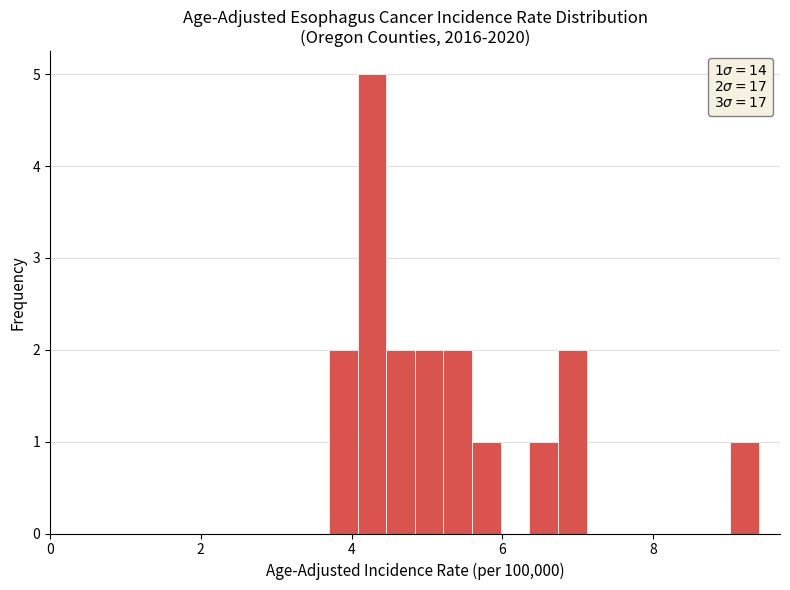

Read against the x-axis, roughly where is the centre of the tallest bar?

4.2